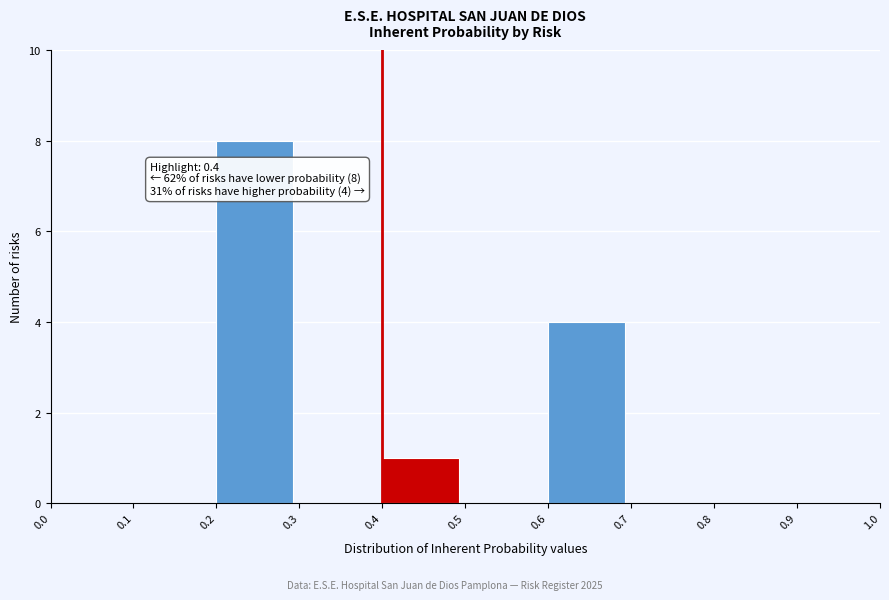

Over which range of the x-axis is the bar tallest?

0.2 to 0.3